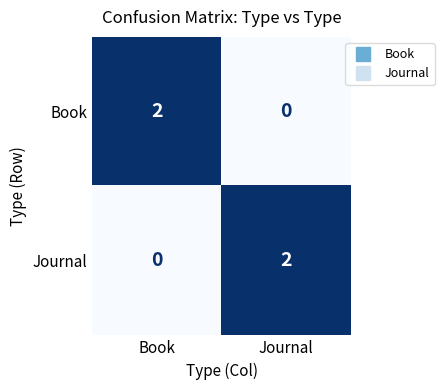

At which label does Journal reach its peak?

Journal